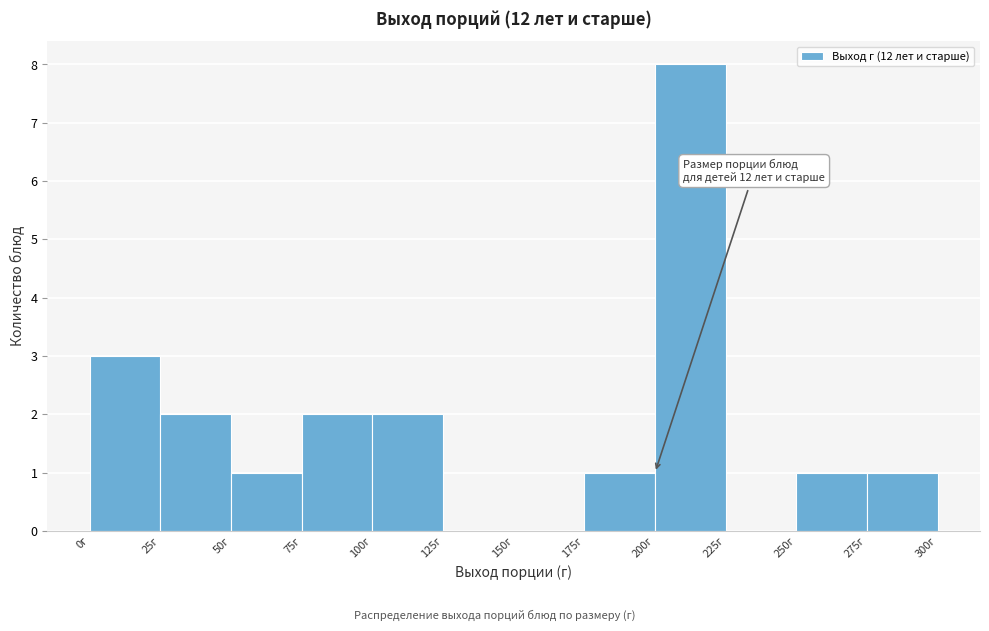

Over which range of the x-axis is the bar tallest?

200 to 225